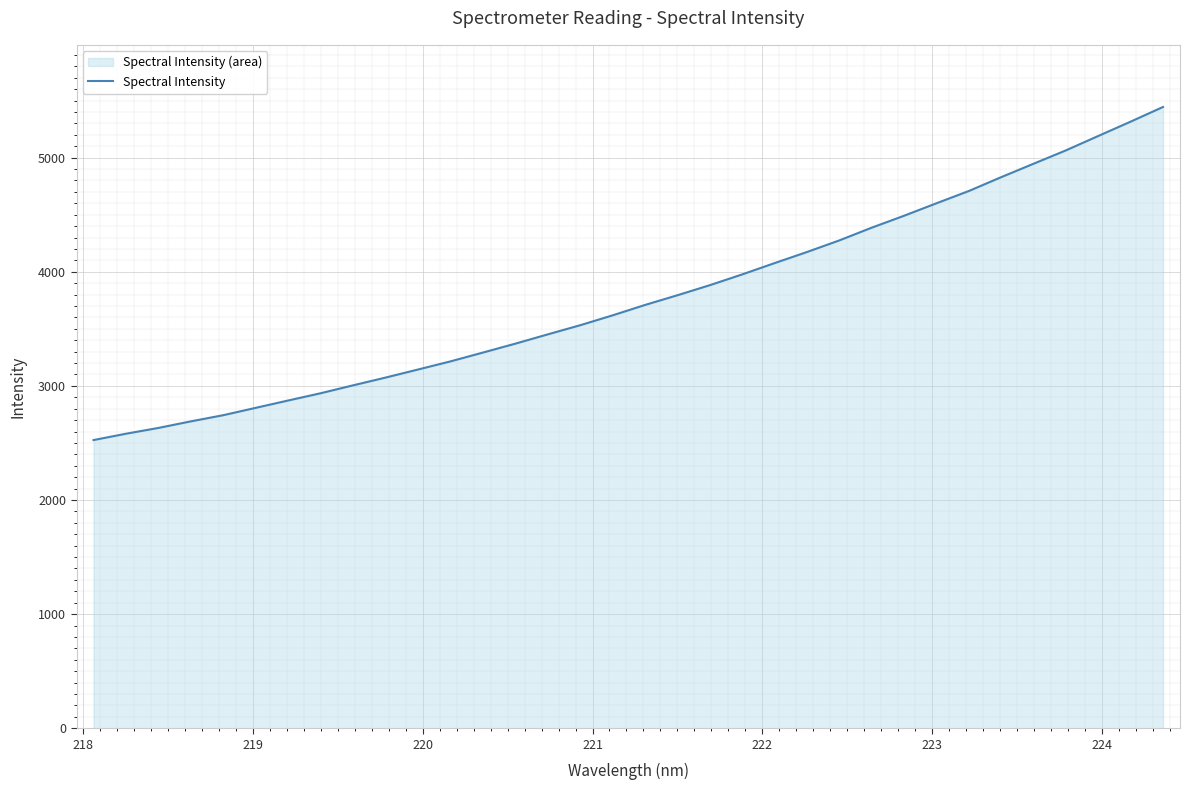

What is the difference between the maximum and minimum values?

2918.6